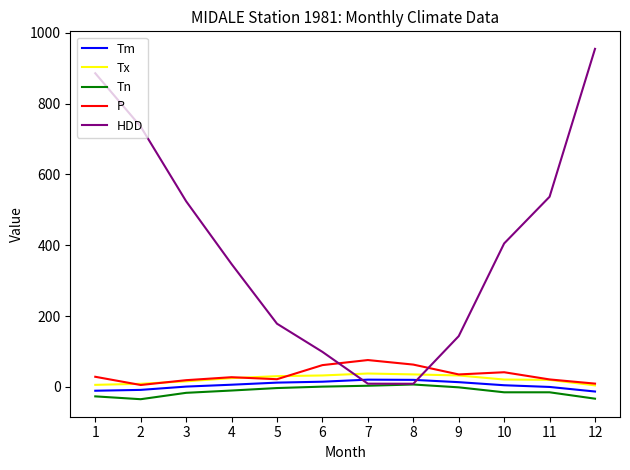

The value of Tx at 11 is 20.0. True or false?

True